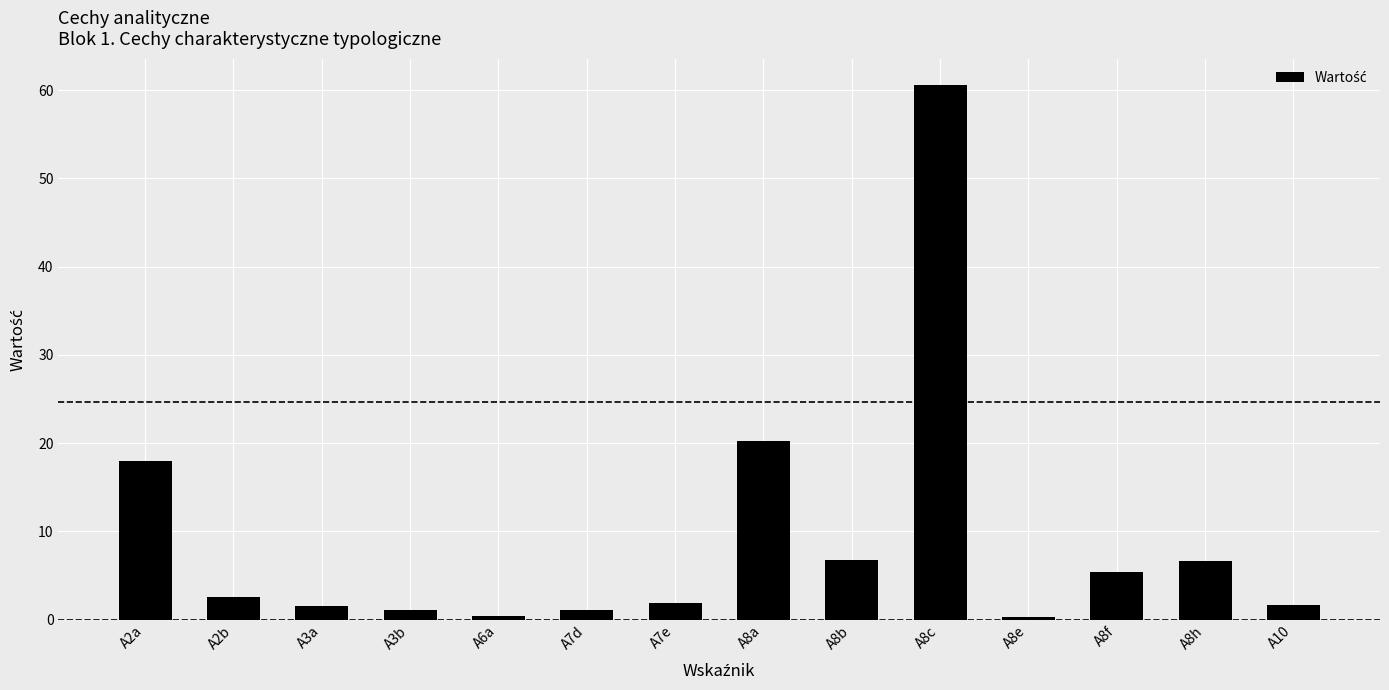

True or false: the data shows 2.5 at A2b.

True